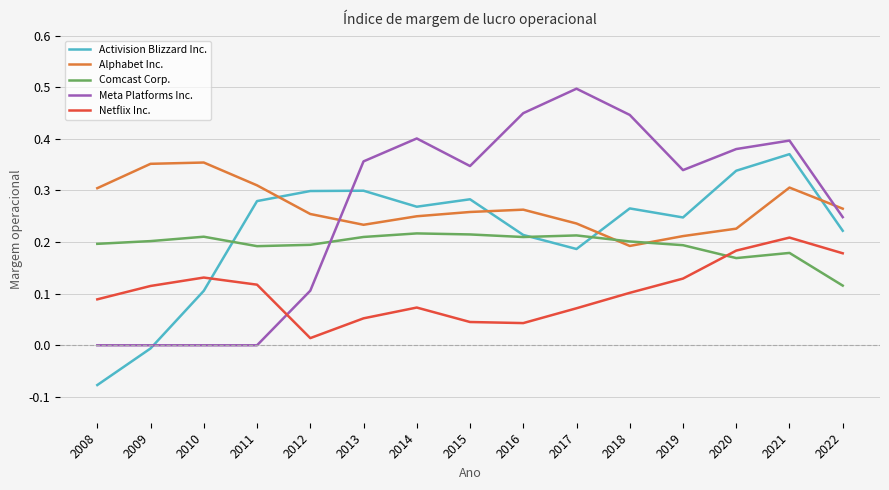

What is the sum of all Alphabet Inc. values?

4.0